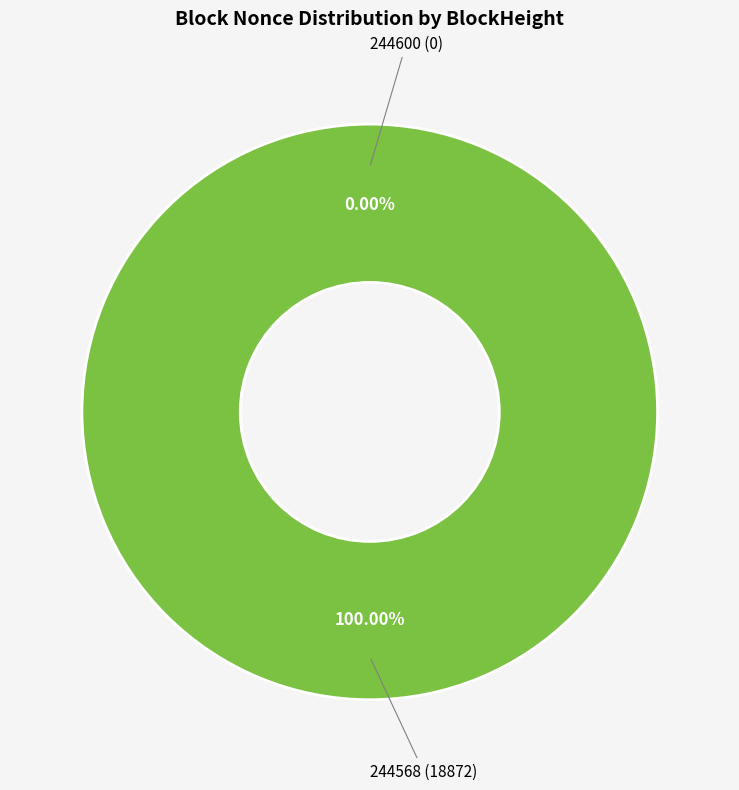

What is the change in value from 244600 to 244568?

+18872